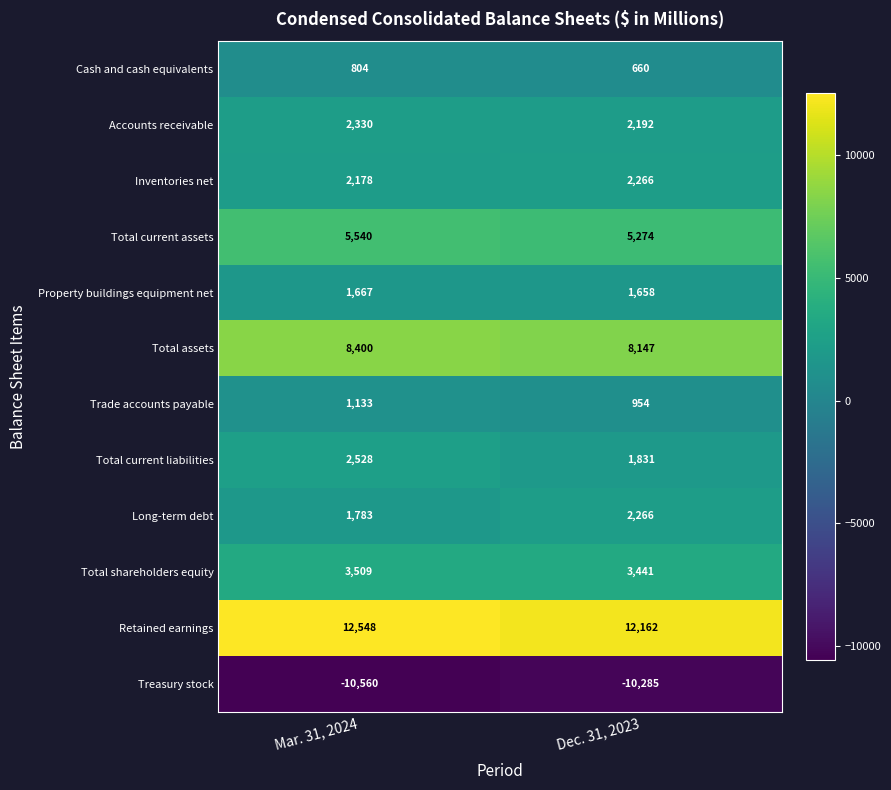

How many distinct data groups are displayed?

12